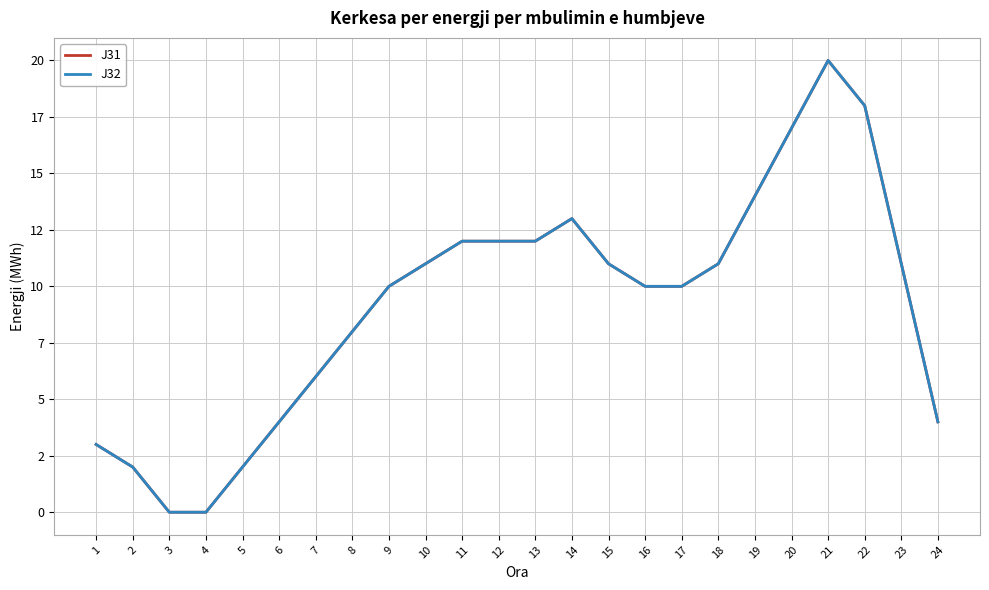

True or false: J32 has a value of 9 at 4.

False